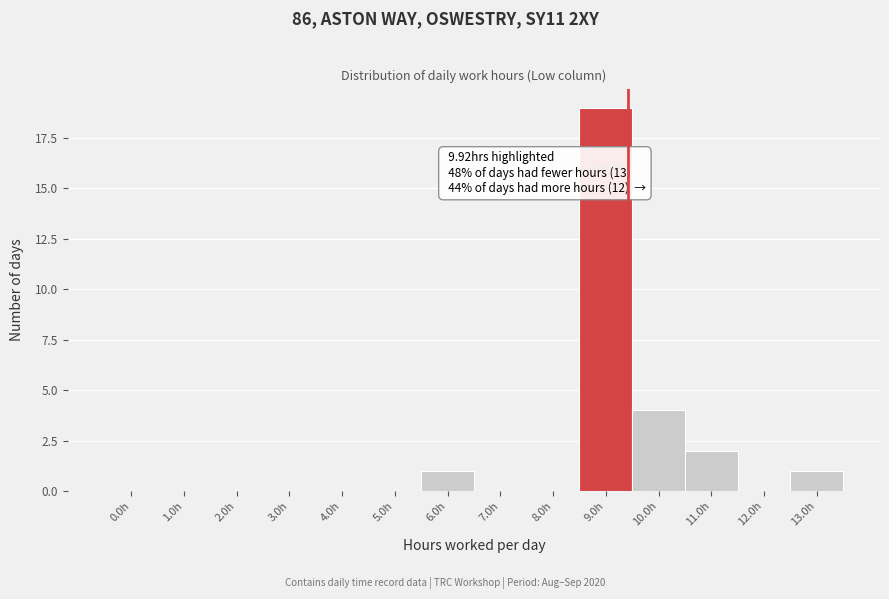

Reading left to right, extract all data points from this chart.

0.0h=0	1.0h=0	2.0h=0	3.0h=0	4.0h=0	5.0h=0	6.0h=1	7.0h=0	8.0h=0	9.0h=19	10.0h=4	11.0h=2	12.0h=0	13.0h=1